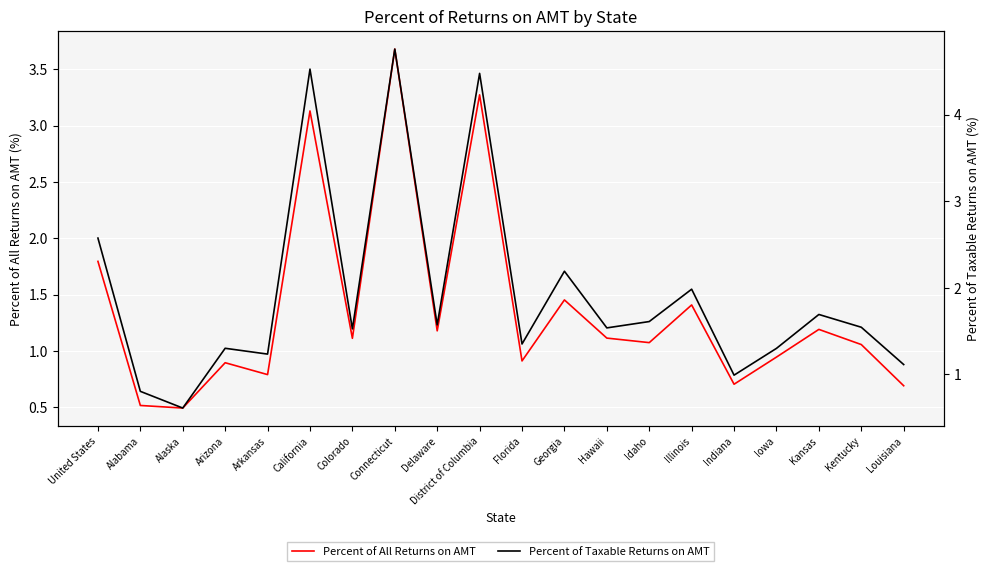

True or false: Percent of All Returns on AMT and Percent of Taxable Returns on AMT intersect in this chart.

False